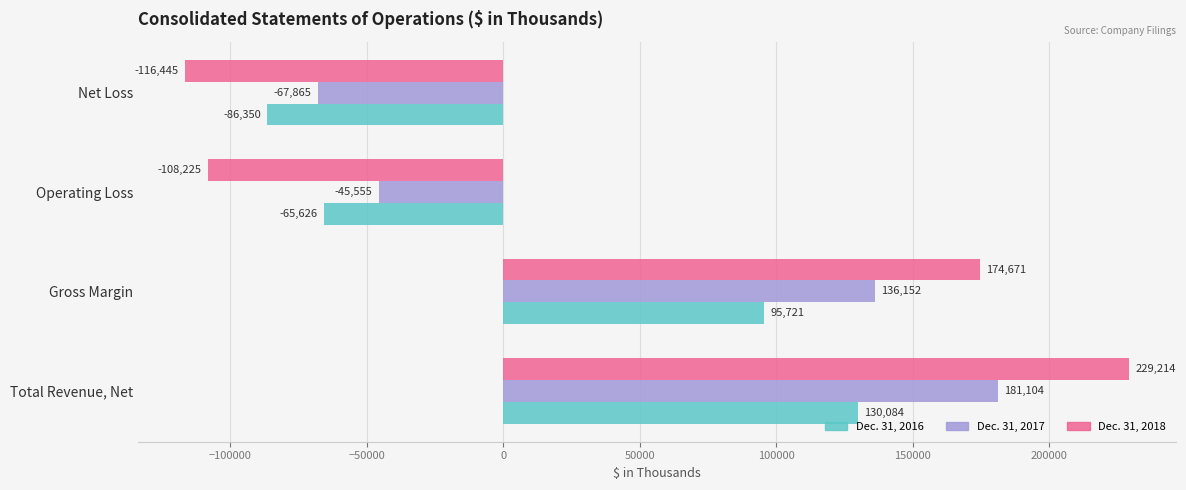

What is the maximum value shown in the chart?

229214